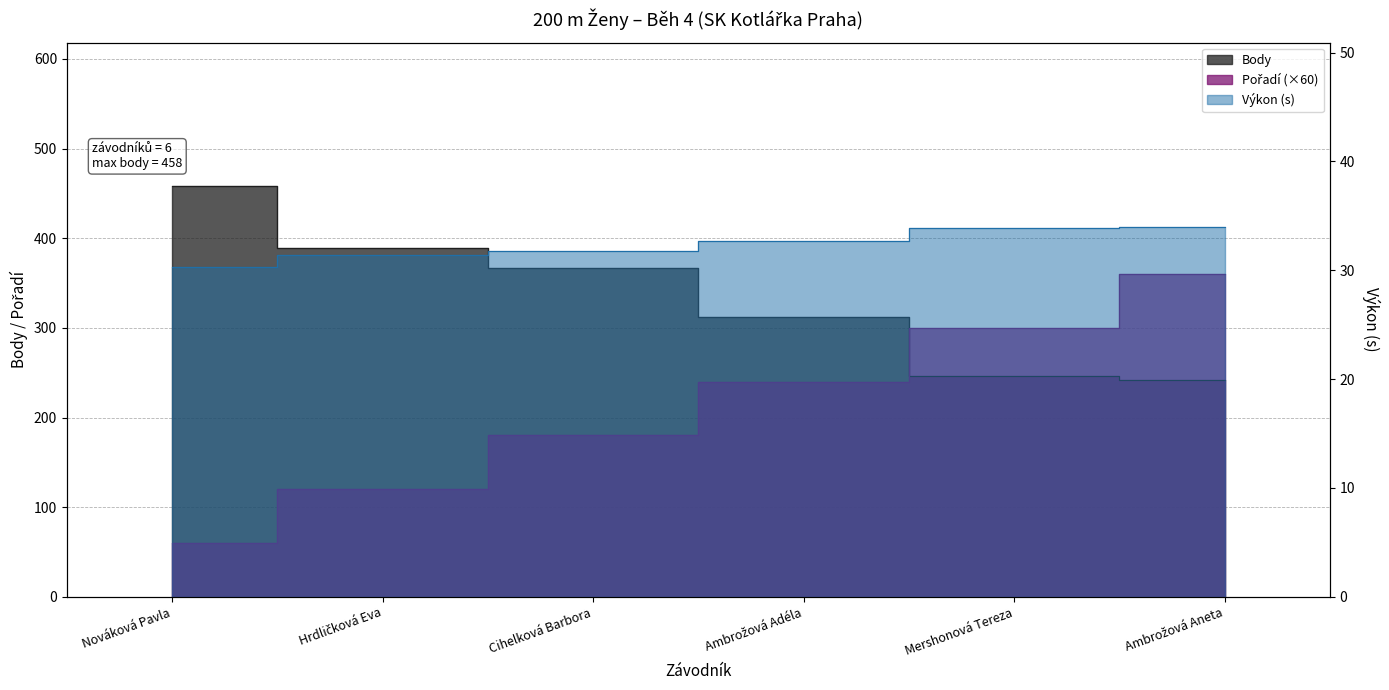

Rank the series by their maximum value, from highest to lowest.

Body, Pořadí, Výkon